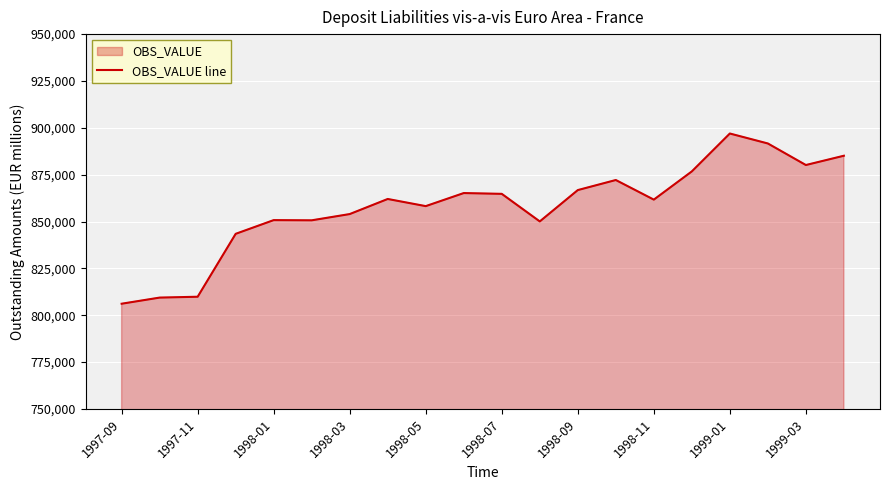

Does the chart display data point markers on the line(s)?

No